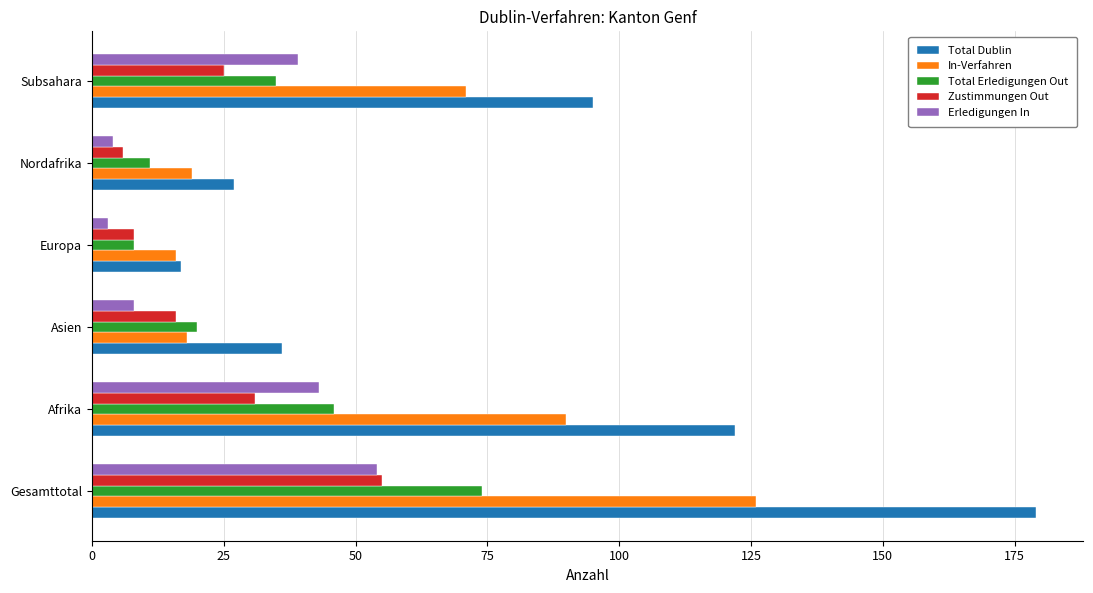

True or false: Zustimmungen Out has a value of 25 at Asien.

False